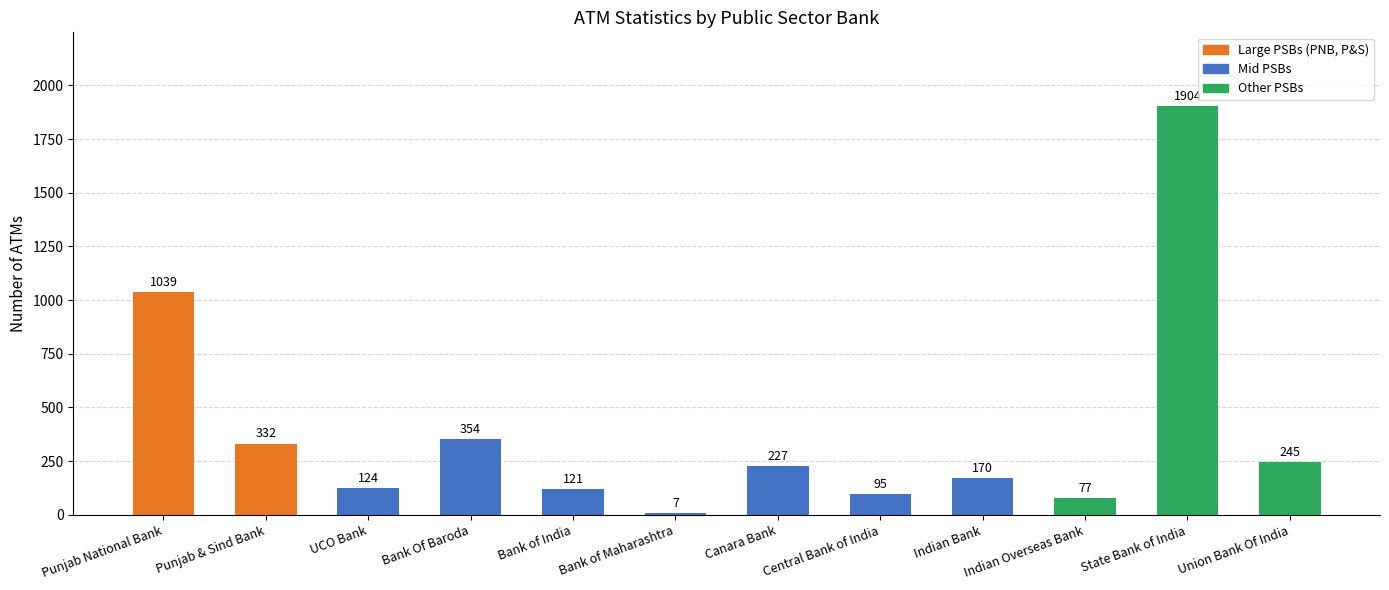

What position from the left is Bank Of Baroda?

4